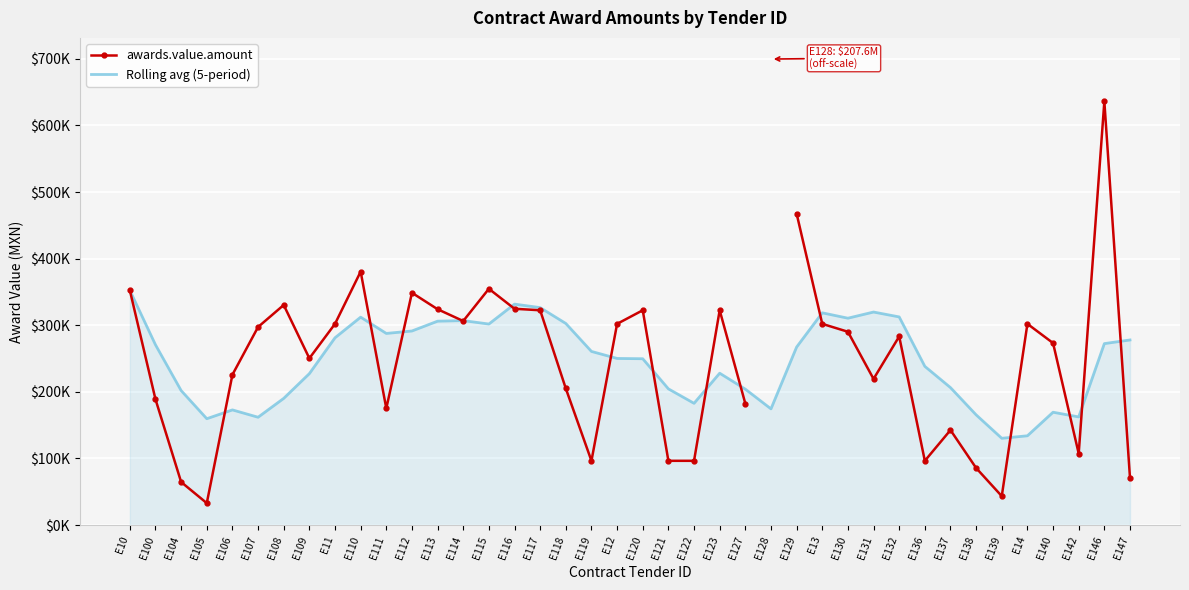

The value of Rolling avg (5-period) at E131 is 319853.3. True or false?

True